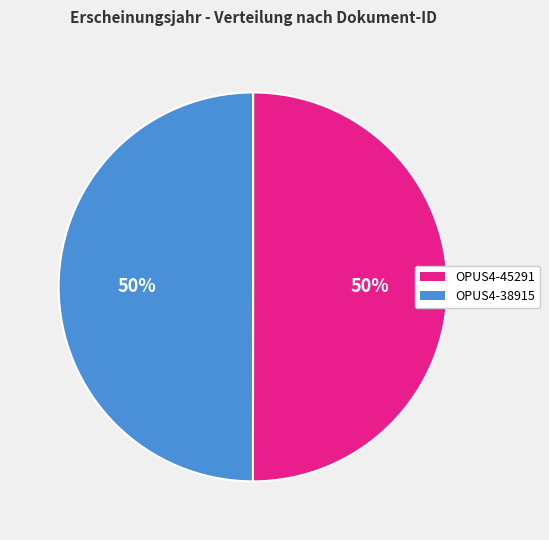

To the nearest percent, what percentage of the pie is OPUS4-45291?

50%